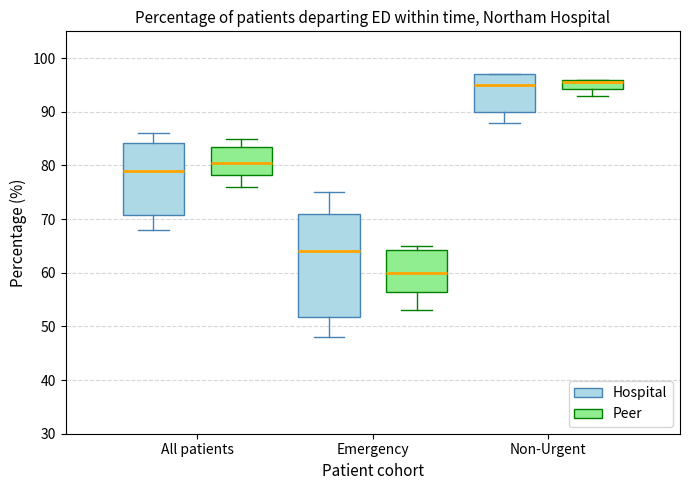

Where does the median line of the box for Emergency (Peer) sit on the y-axis? The values are not printed on the chart, so give them approximately, as read against the axis.

60